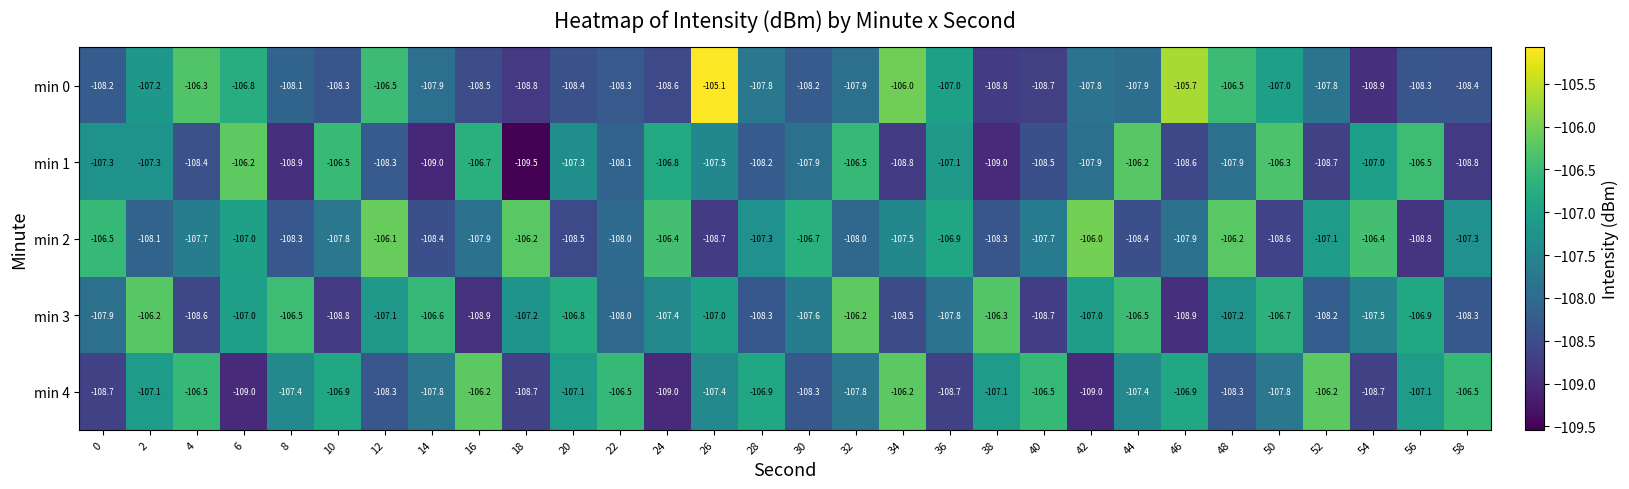

At which category is the sum across all series the highest?

26